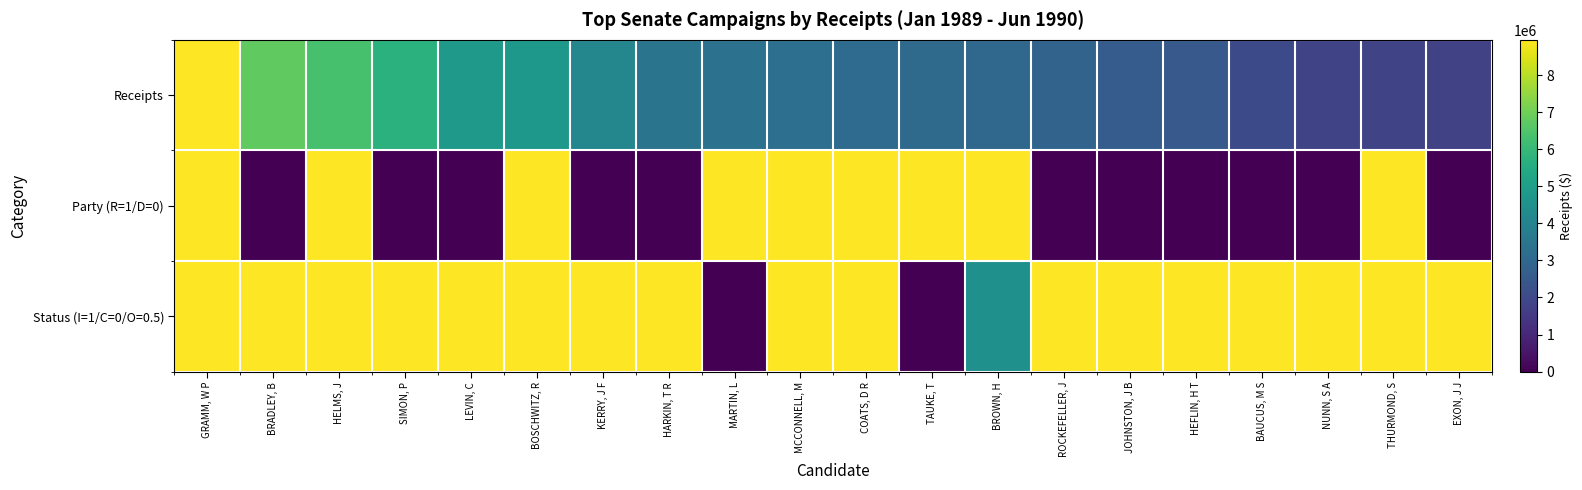

Reading right to left, transcribe all the data shown in this chart.

Receipts: EXON, J J=1735426	THURMOND, S=1822500	NUNN, S A=1828908	BAUCUS, M S=2004824	HEFLIN, H T=2501043	JOHNSTON, J B=2622167	ROCKEFELLER, J=2868995	BROWN, H=2988638	TAUKE, T=3104496	COATS, D R=3114784	MCCONNELL, M=3283312	MARTIN, L=3374326	HARKIN, T R=3438905	KERRY, J F=4134933	BOSCHWITZ, R=4783714	LEVIN, C=4856530	SIMON, P=5733069	HELMS, J=6333926	BRADLEY, B=6771652	GRAMM, W P=8958072
Party (R=1/D=0): EXON, J J=0	THURMOND, S=8958072	NUNN, S A=0	BAUCUS, M S=0	HEFLIN, H T=0	JOHNSTON, J B=0	ROCKEFELLER, J=0	BROWN, H=8958072	TAUKE, T=8958072	COATS, D R=8958072	MCCONNELL, M=8958072	MARTIN, L=8958072	HARKIN, T R=0	KERRY, J F=0	BOSCHWITZ, R=8958072	LEVIN, C=0	SIMON, P=0	HELMS, J=8958072	BRADLEY, B=0	GRAMM, W P=8958072
Status (I=1/C=0/O=0.5): EXON, J J=8958072	THURMOND, S=8958072	NUNN, S A=8958072	BAUCUS, M S=8958072	HEFLIN, H T=8958072	JOHNSTON, J B=8958072	ROCKEFELLER, J=8958072	BROWN, H=4479036	TAUKE, T=0	COATS, D R=8958072	MCCONNELL, M=8958072	MARTIN, L=0	HARKIN, T R=8958072	KERRY, J F=8958072	BOSCHWITZ, R=8958072	LEVIN, C=8958072	SIMON, P=8958072	HELMS, J=8958072	BRADLEY, B=8958072	GRAMM, W P=8958072